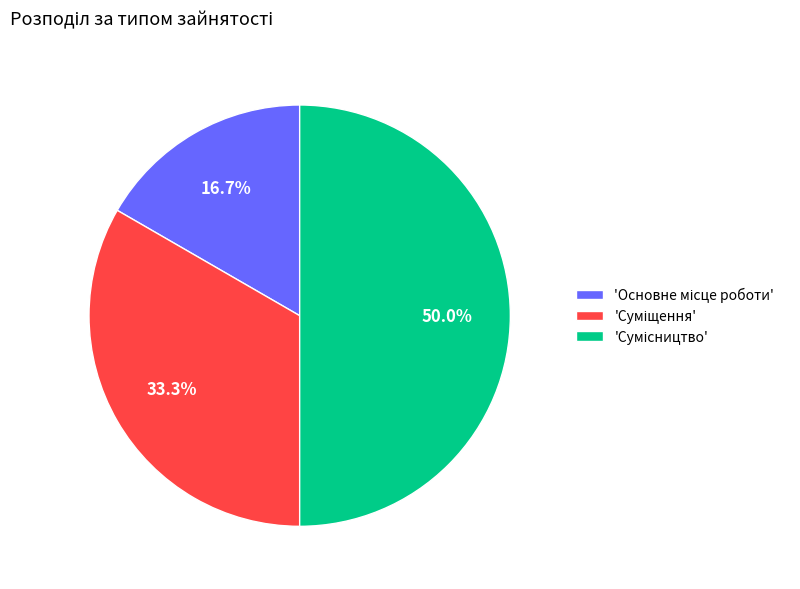

Count the number of slices in the pie.

3